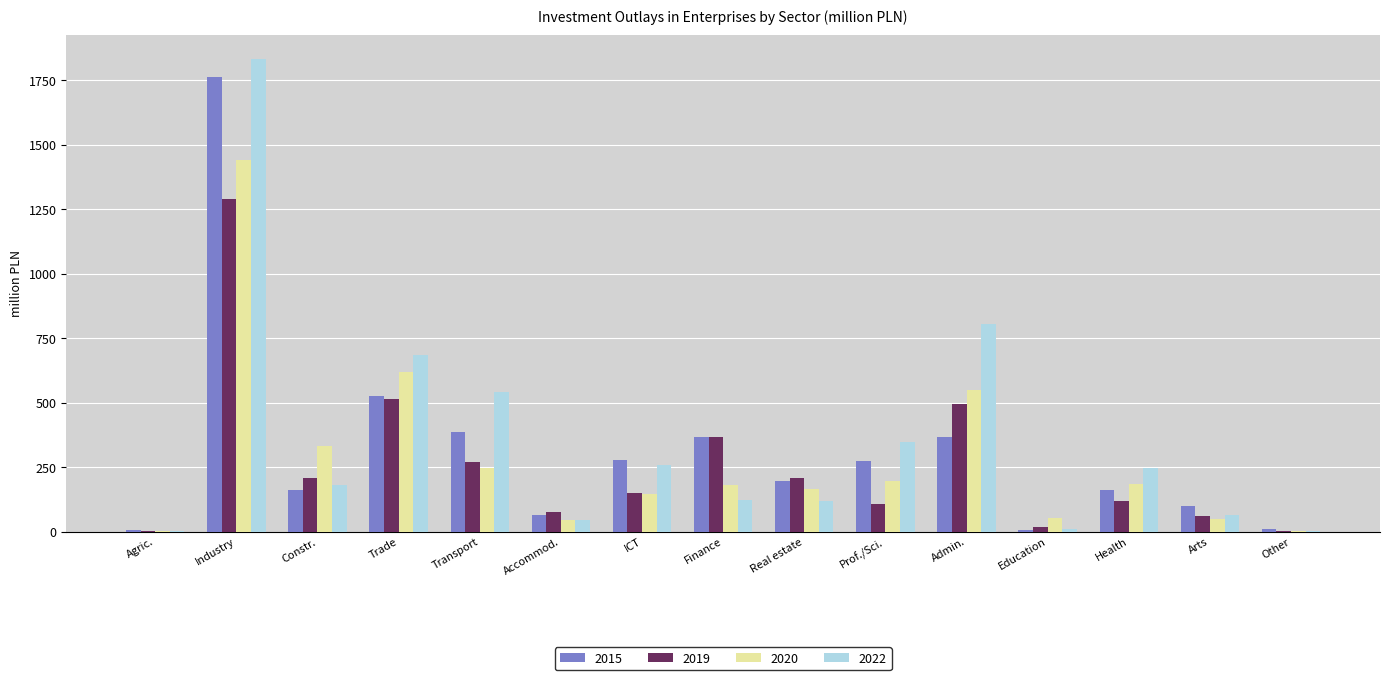

Are the bars horizontal?

No